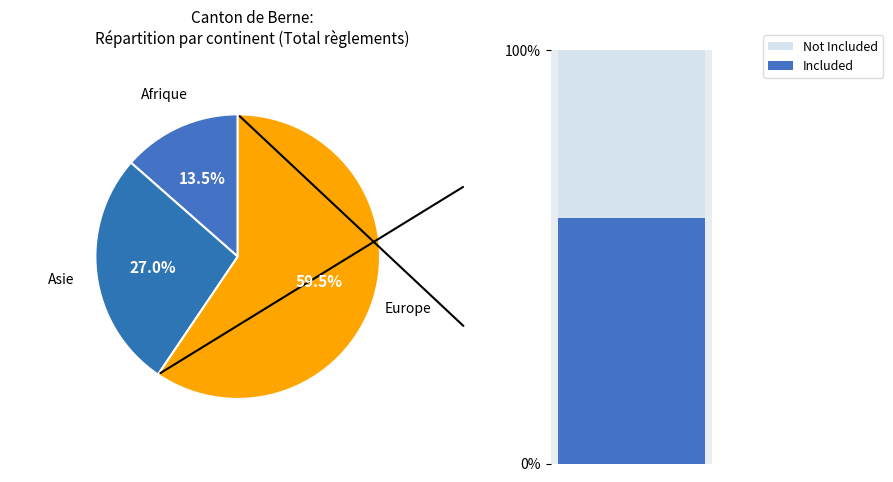

What is the largest slice in the pie chart?

Europe